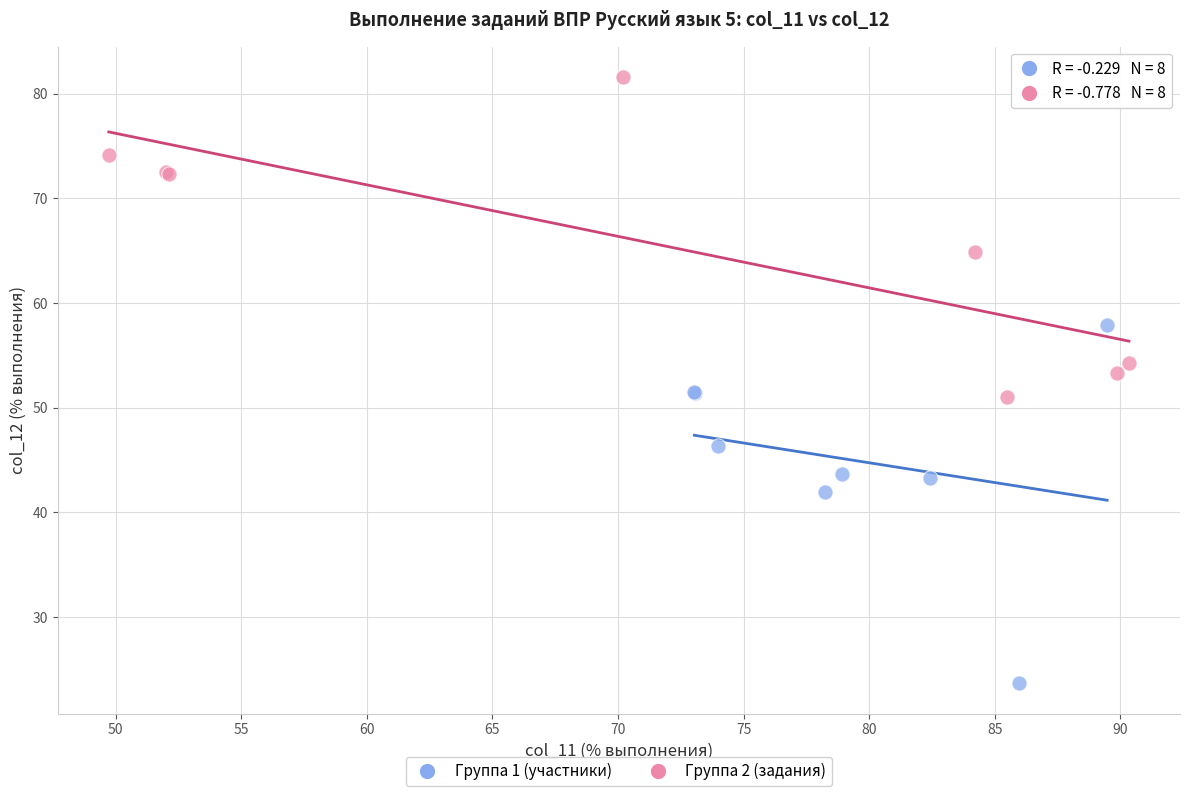

Which series contains the lowest Y value?

Группа 1 (участники)